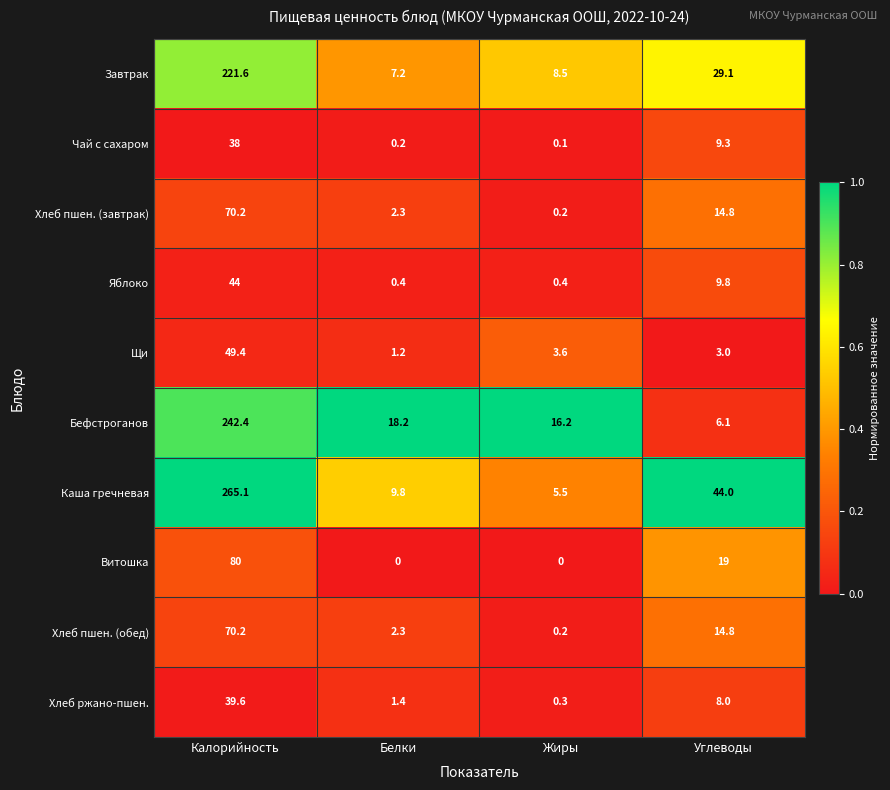

List the labels in order of Хлеб пшен. (завтрак) value, smallest first.

Жиры, Белки, Углеводы, Калорийность